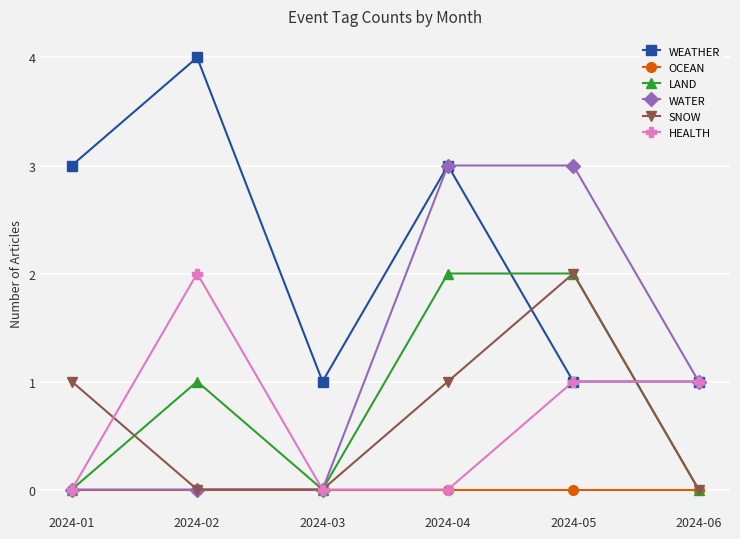

The value of SNOW at 2024-02 is -1. True or false?

False